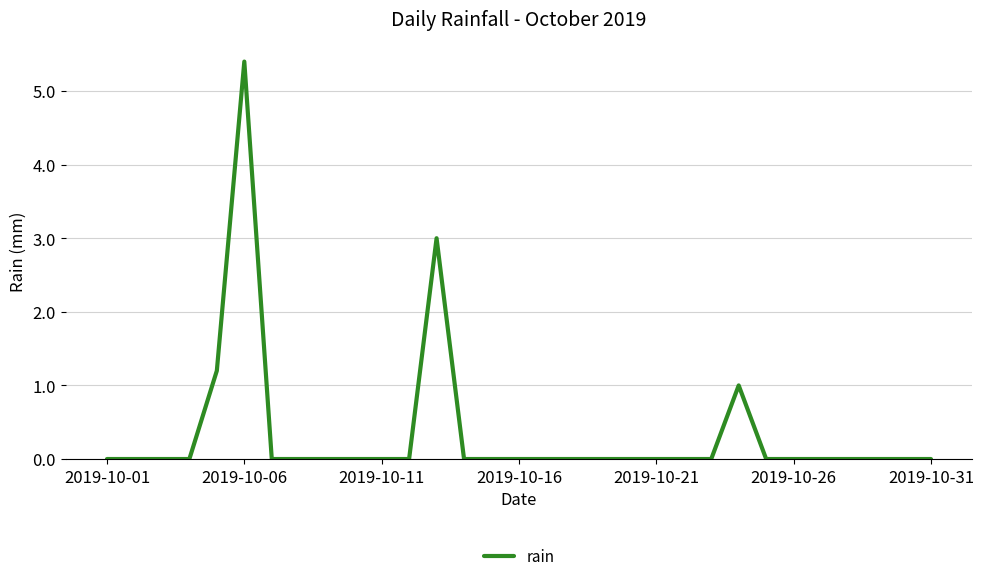

What is the maximum value shown in the chart?

5.4